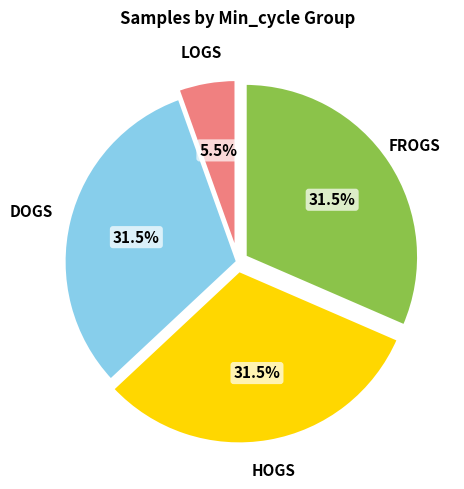

How many segments does this pie chart have?

4